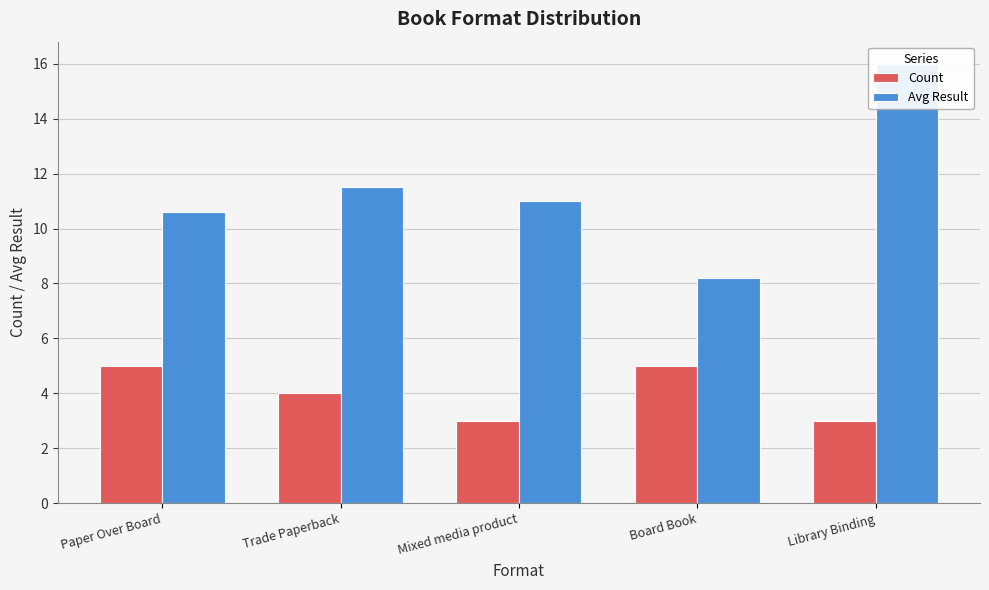

What is the sum of the Count values at Paper Over Board and Library Binding?

8.0